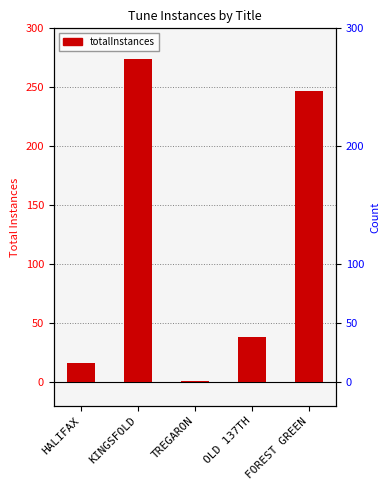

Reading left to right, list all the values displayed in this chart.

16	274	1	38	247